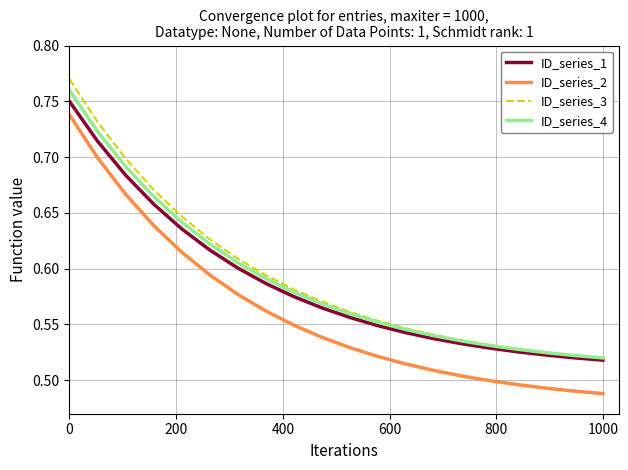

What are all the series names shown in the legend?

ID_series_1, ID_series_2, ID_series_3, ID_series_4